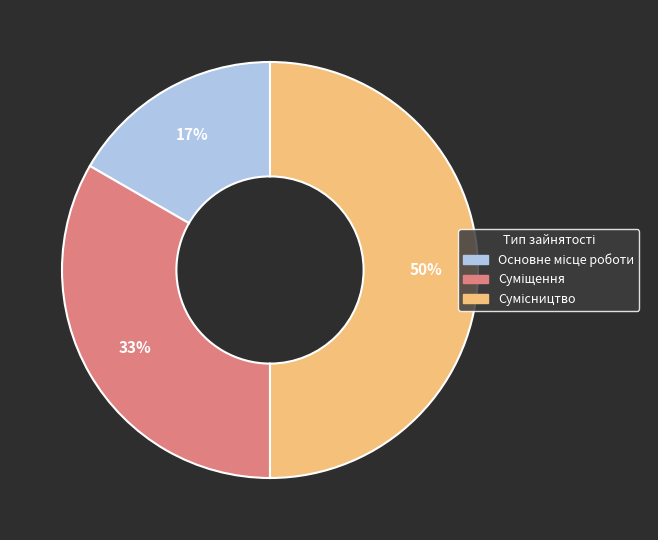

To the nearest percent, what is the average slice percentage?

33%